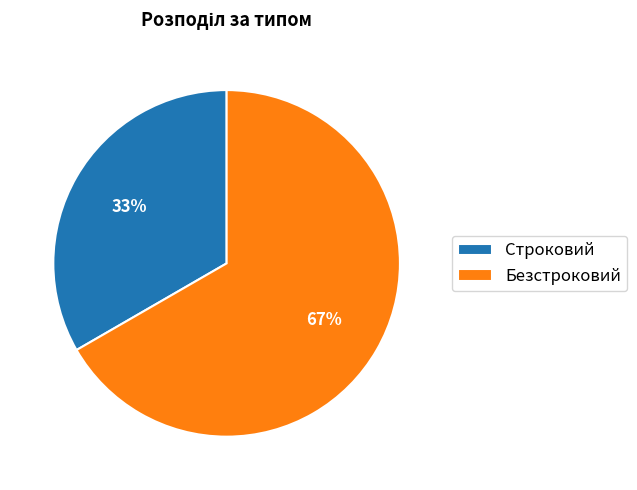

How many segments does this pie chart have?

2